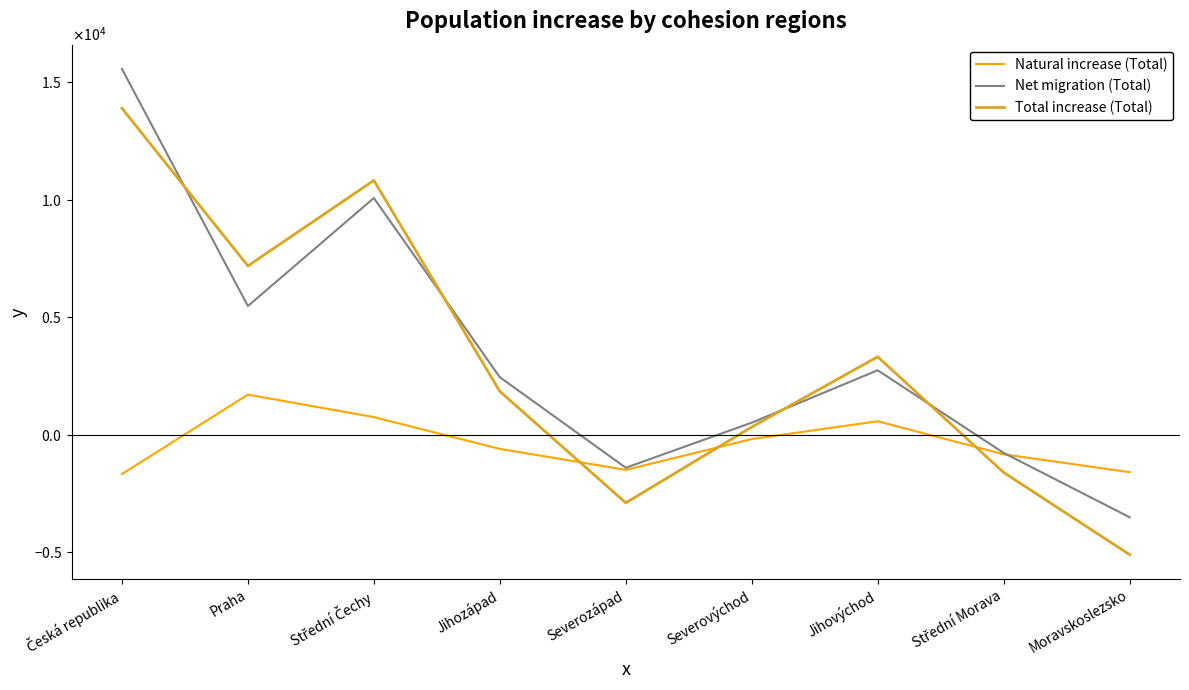

Which series has the widest spread of values?

Net migration (Total)